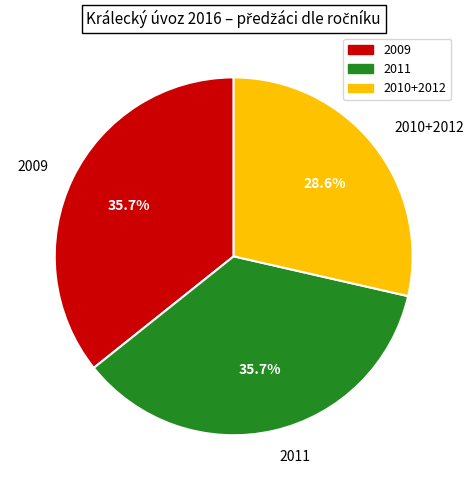

Is there any slice that represents more than half of the pie?

No